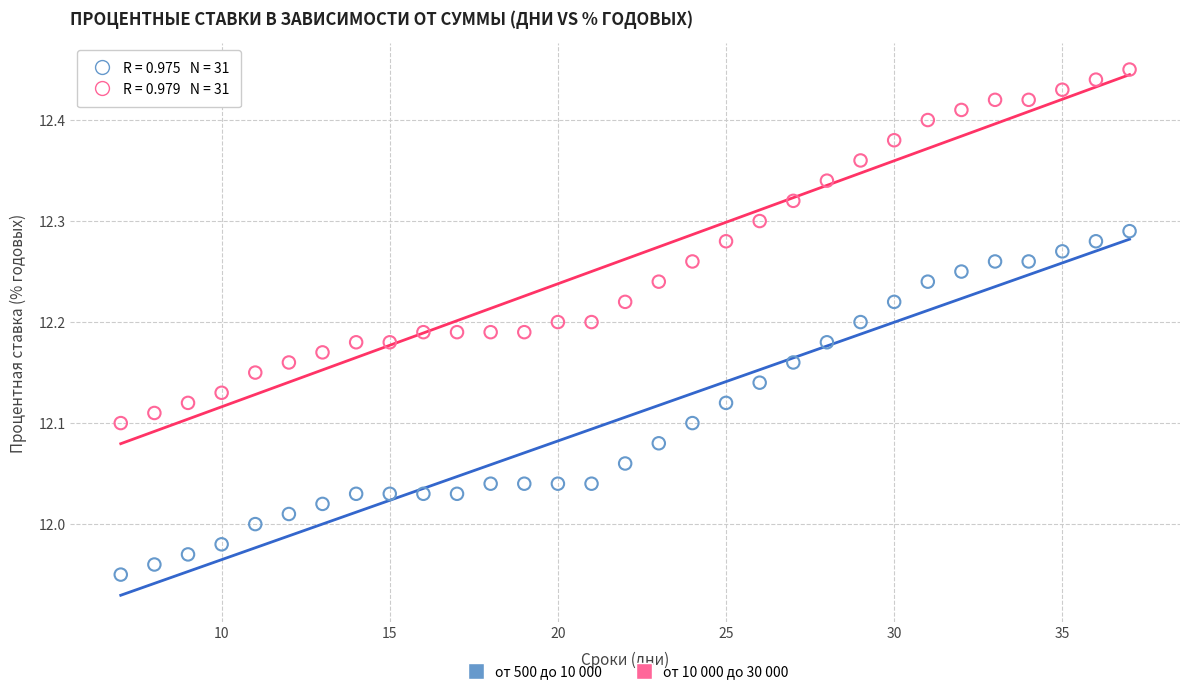

Across all data points, what is the range of Y values (max minus min)?

0.5